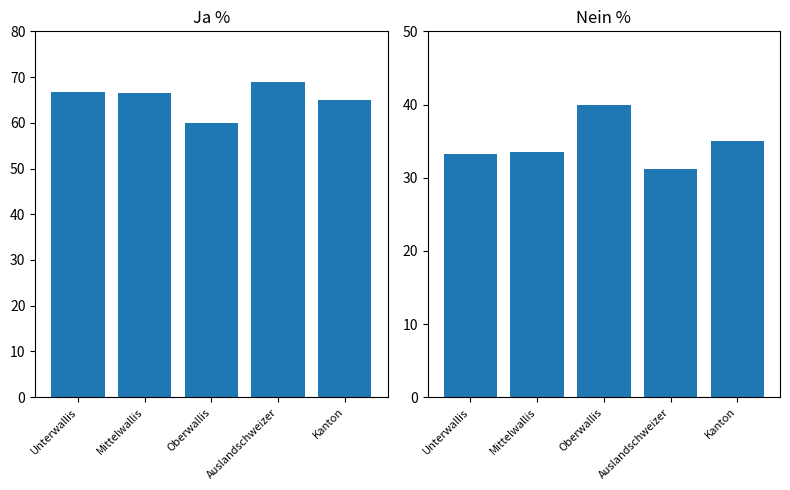

What is the difference between the maximum and second lowest values in the Nein % series?

6.8